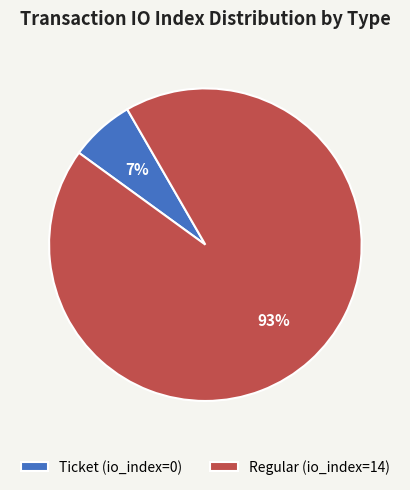

True or false: Regular (io_index=14) accounts for 93% of the total.

True